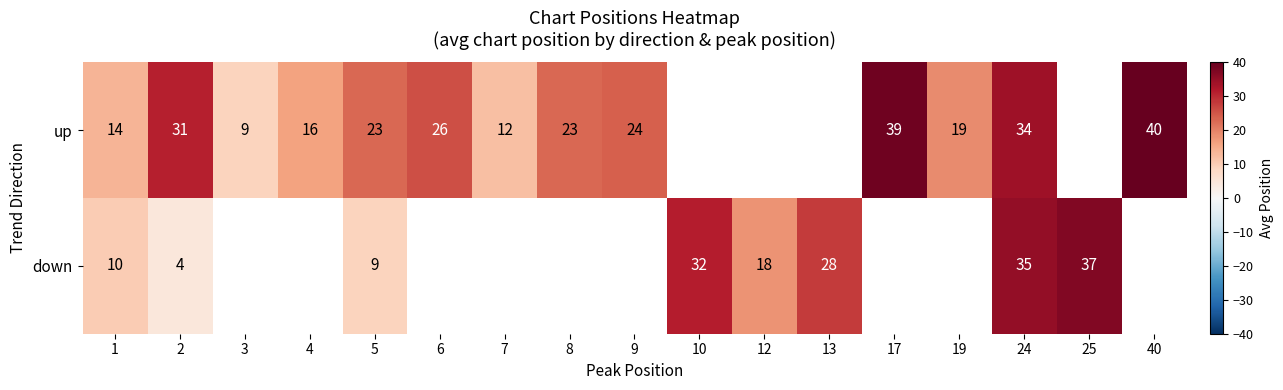

What is the difference between the maximum and minimum values in the down series?

32.5